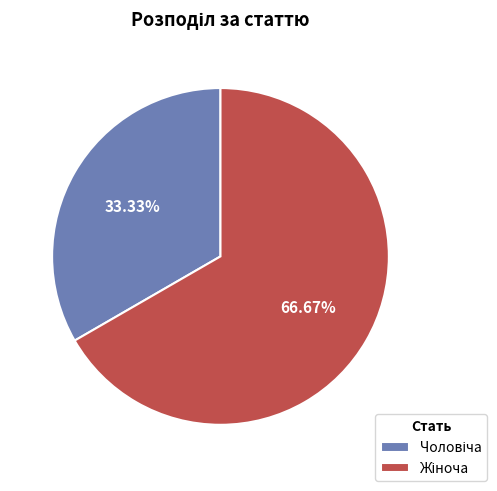

Does any single category account for the majority?

Yes